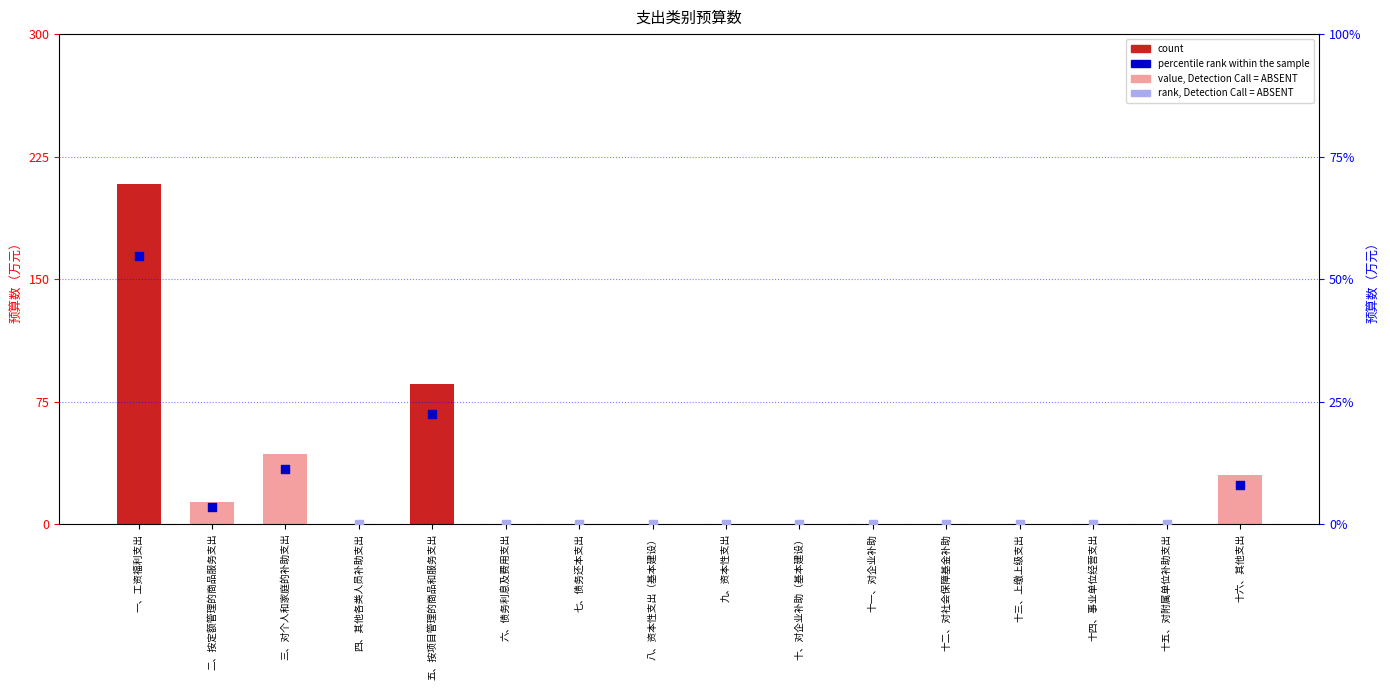

Between 五、按项目管理的商品和服务支出 and 七、债务还本支出, which is larger?

五、按项目管理的商品和服务支出